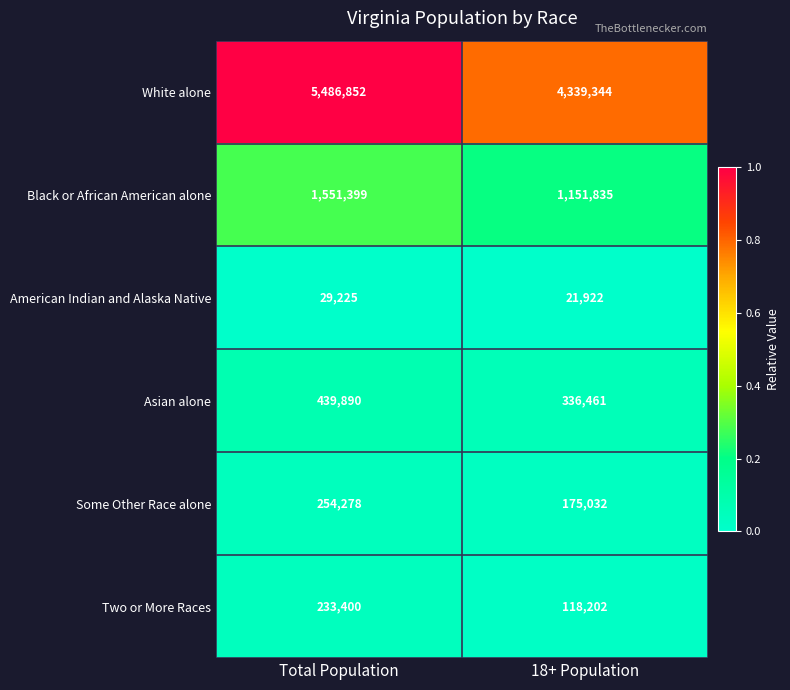

At which label does Two or More Races reach its peak?

Total Population